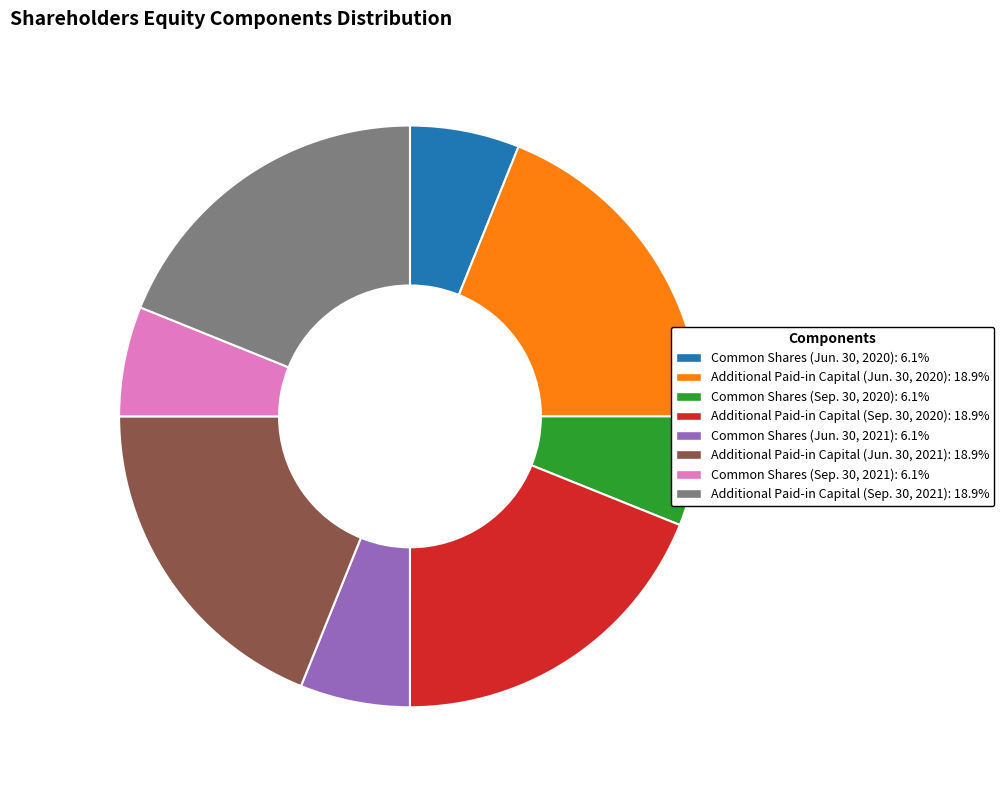

Is there a majority slice in this chart?

No